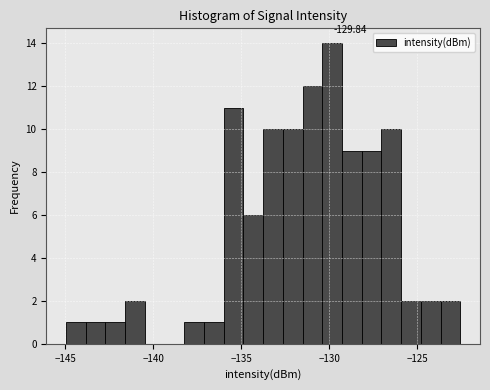

Around what value on the x-axis is the tallest bar? Give the approximate position of its centre, as read against the axis.

-130.0